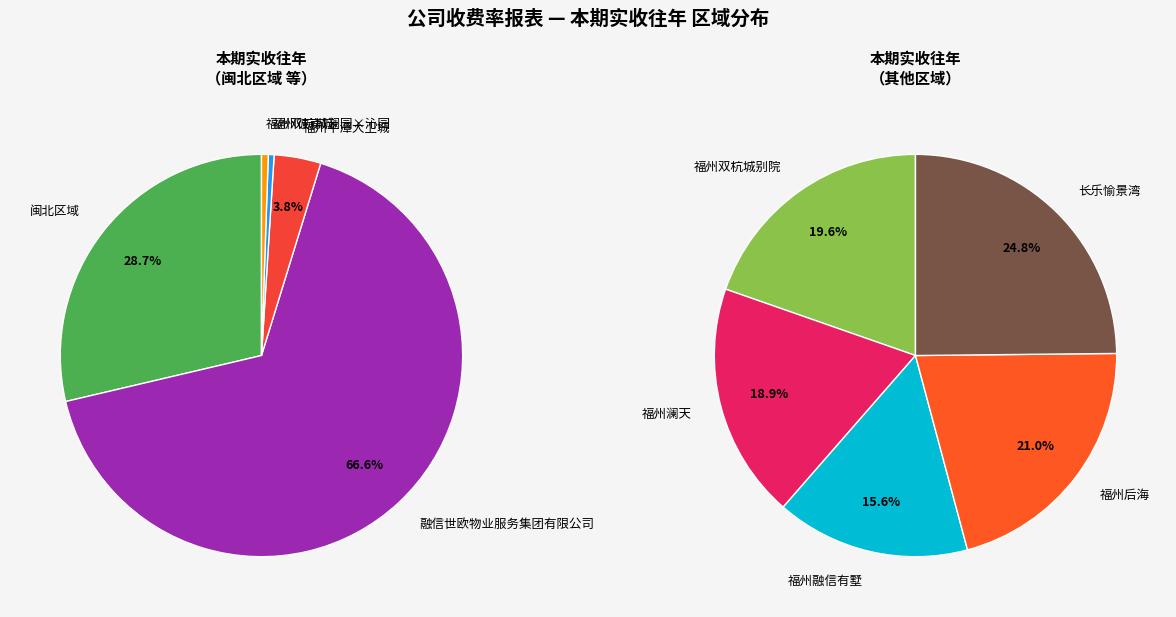

Which slice is the largest?

融信世欧物业服务集团有限公司